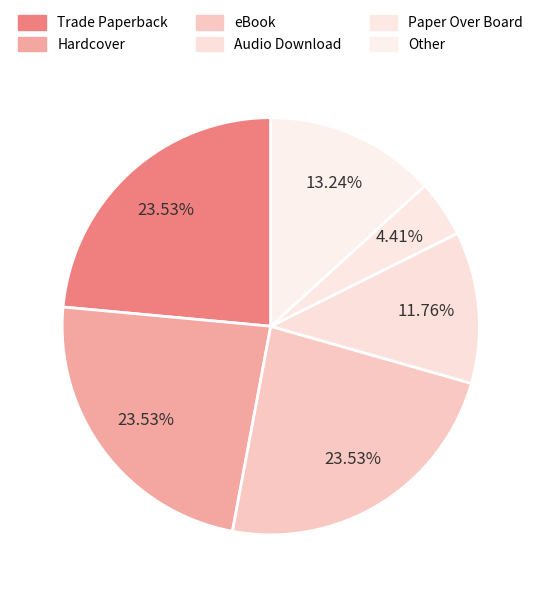

What percentage is the Trade Paperback slice, to the nearest percent?

24%